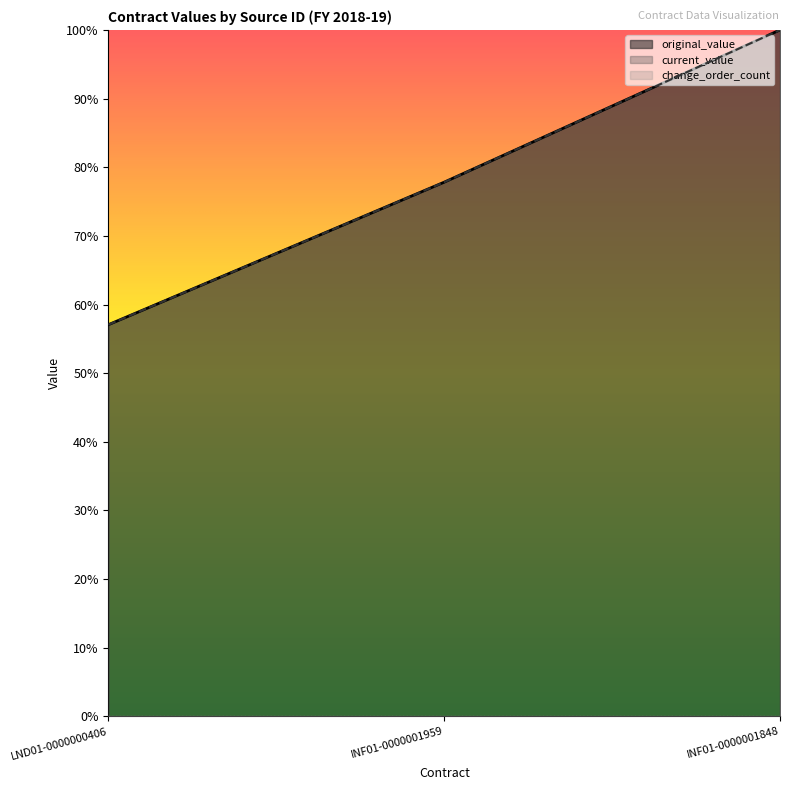

Is the value of current_value at LND01-0000000406 greater than the value of original_value at INF01-0000001959?

No